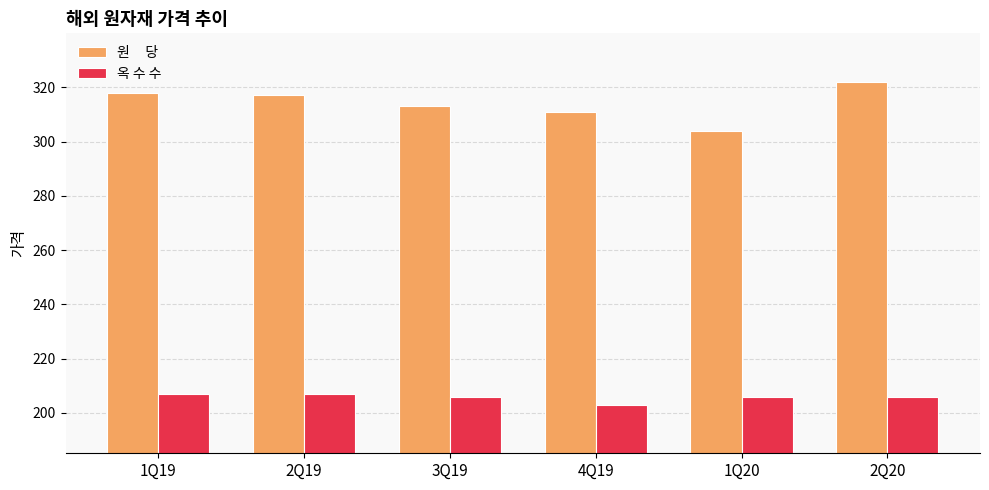

What is the total value across all series at 1Q20?

510